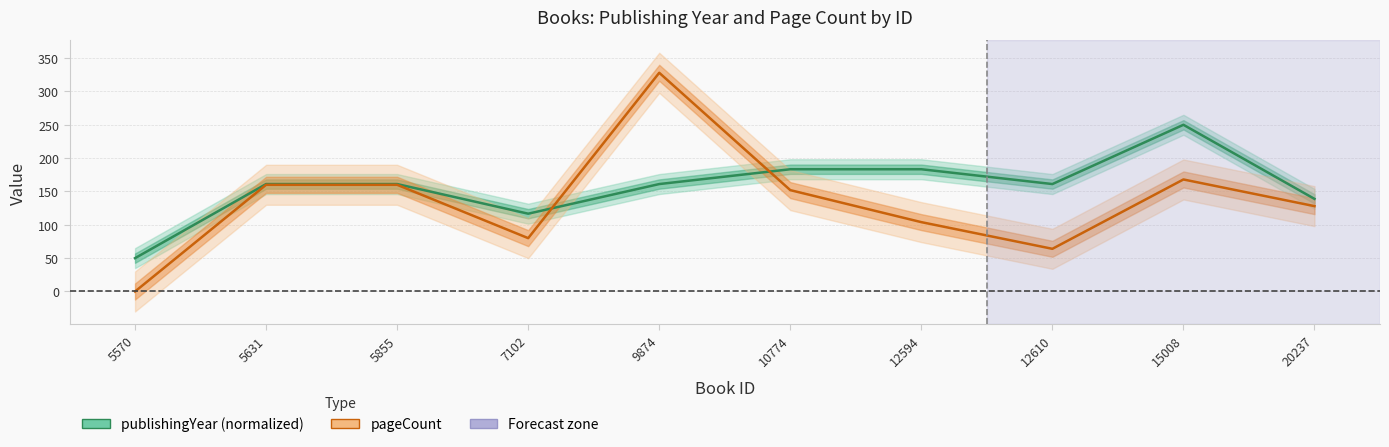

Reading left to right, transcribe all the data shown in this chart.

publishingYear (normalized): 50.0	161.1	161.1	116.7	161.1	183.3	183.3	161.1	250.0	138.9
pageCount: 0.0	160.0	160.0	80.0	328.0	152.0	104.0	64.0	168.0	128.0